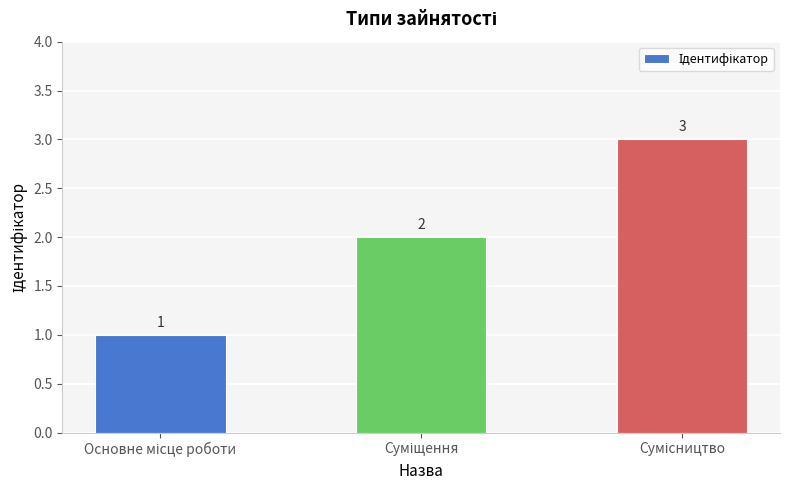

What is the maximum value shown in the chart?

3